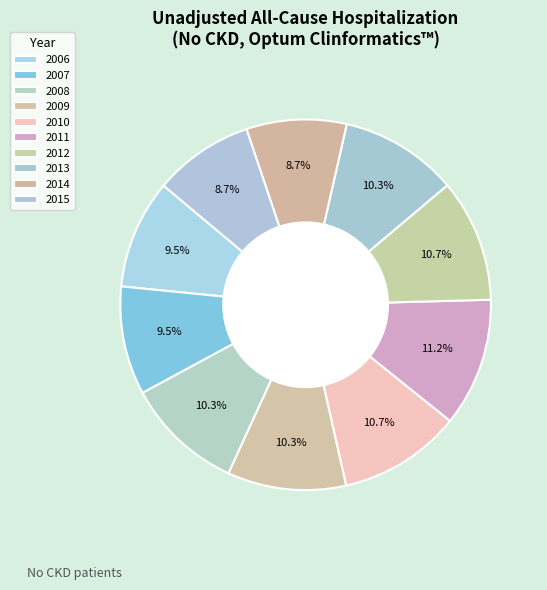

How many segments does this pie chart have?

10